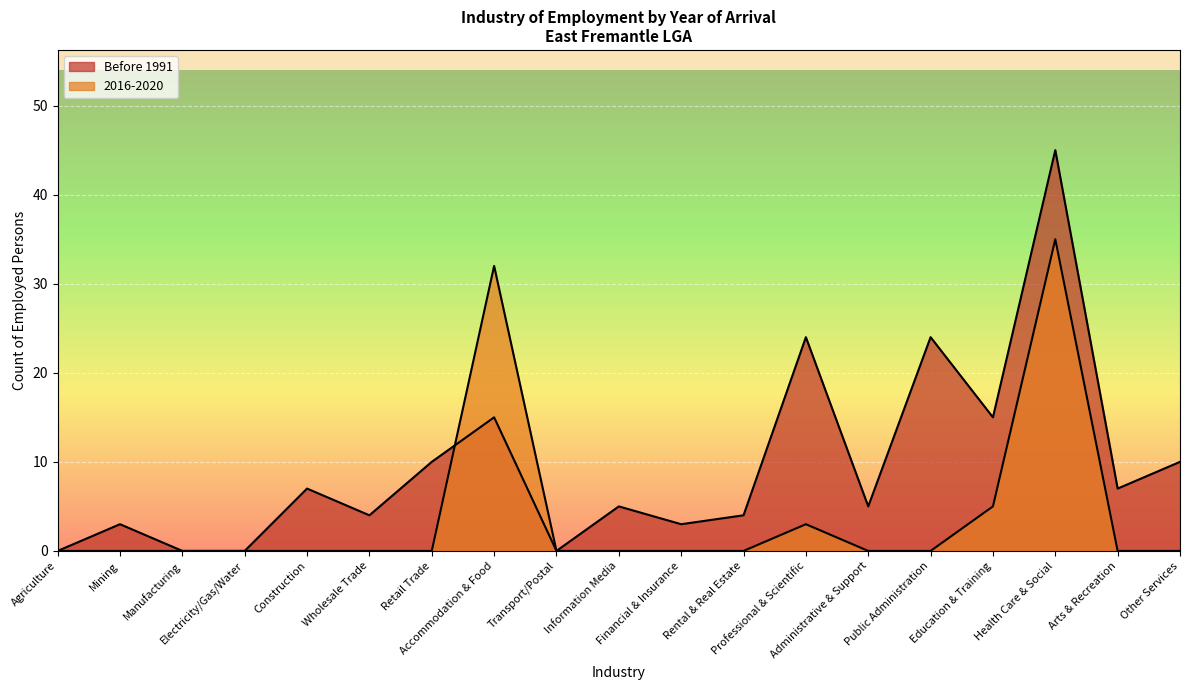

How many data points in Before 1991 are above 5?

9